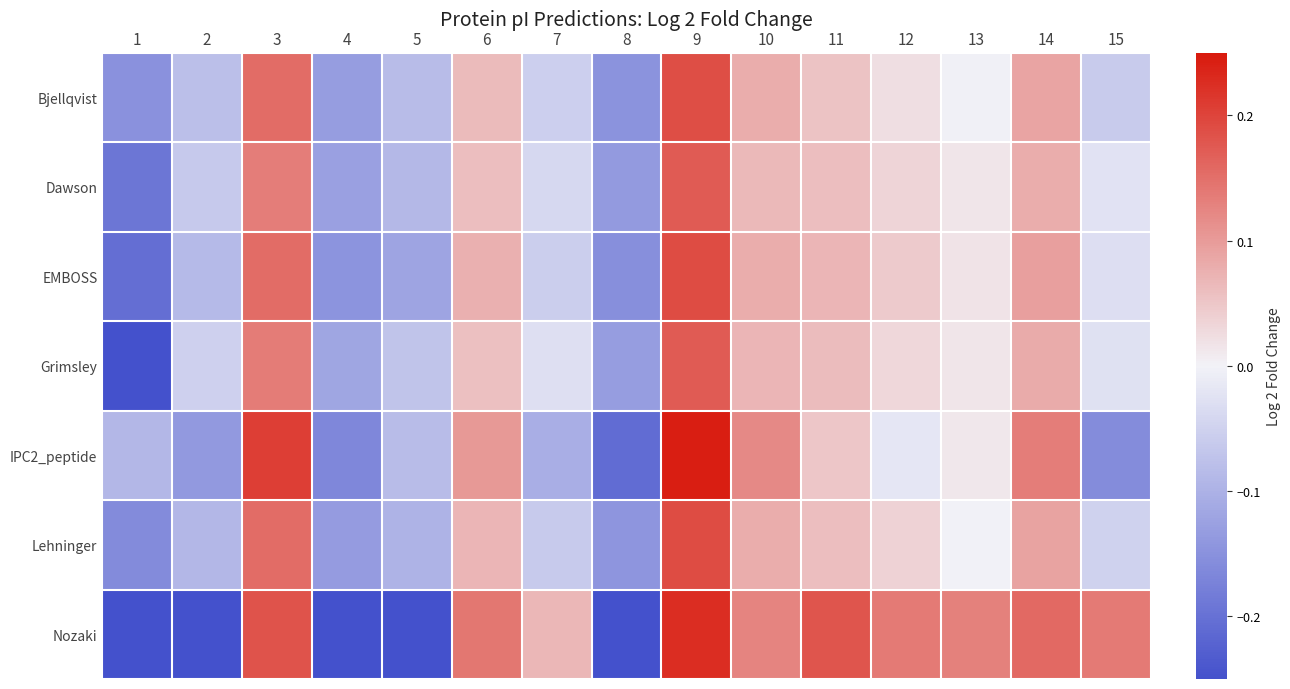

Which series changed the most between 2 and 8?

Grimsley